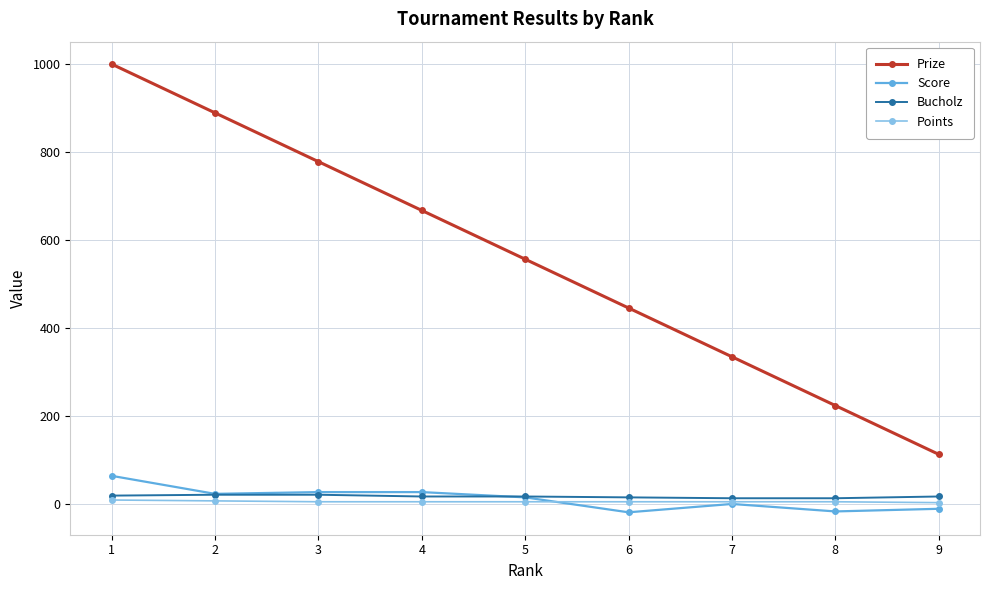

Between 1 and 3, which series saw the biggest shift?

Prize